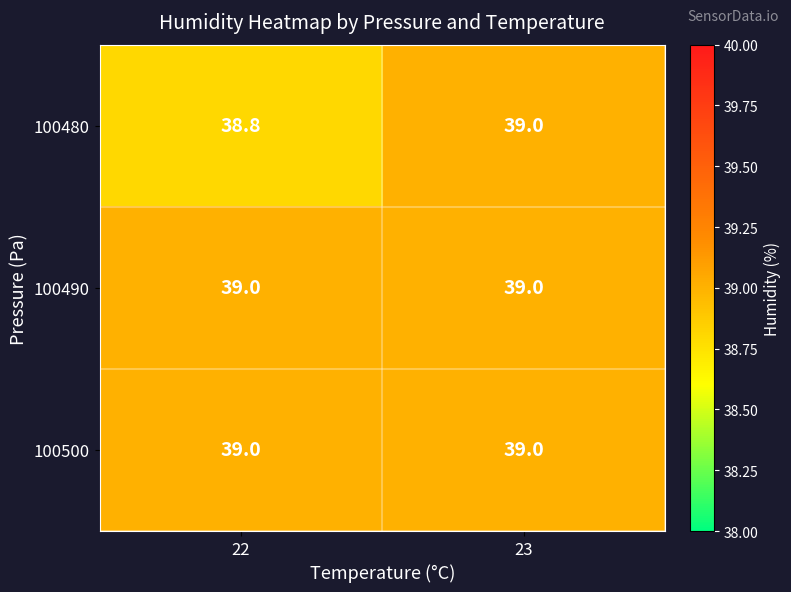

Reading right to left, extract all data points from this chart.

100480: 23=39.0	22=38.8
100490: 23=39.0	22=39.0
100500: 23=39.0	22=39.0